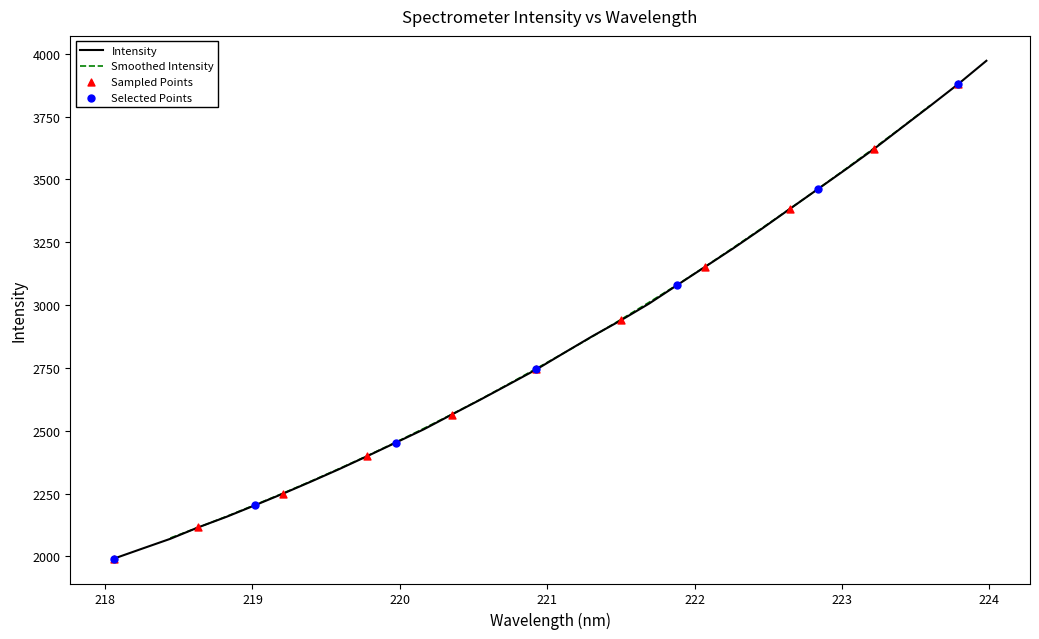

What is the ratio of the value at 221.6902 to the value at 222.4538?

0.9